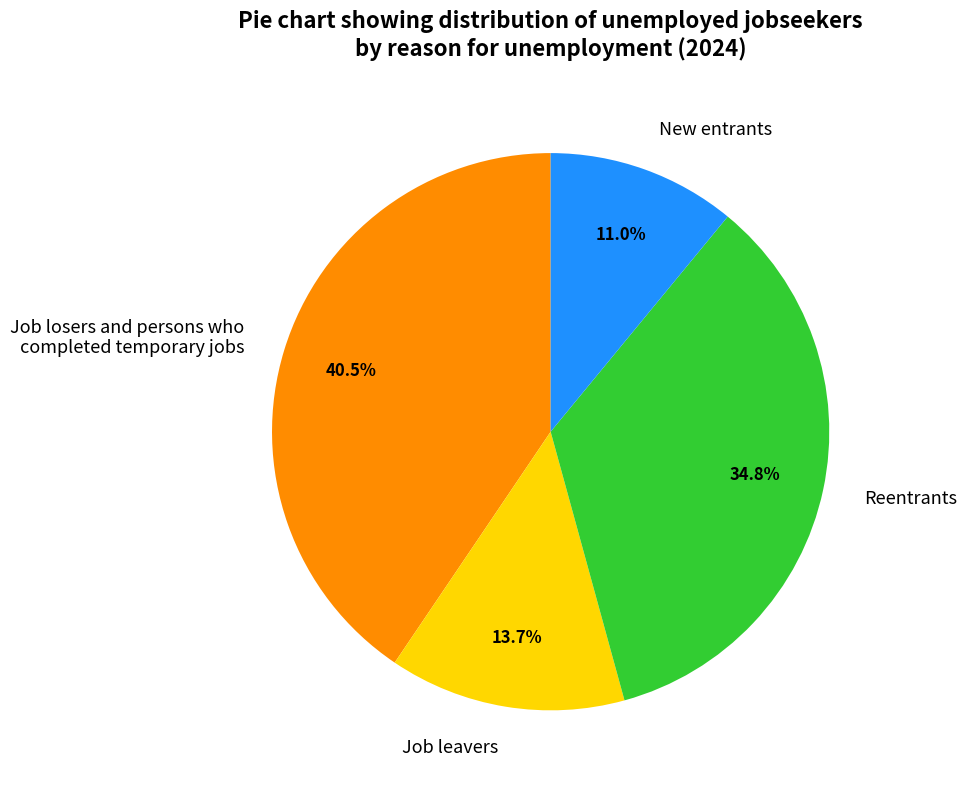

What percentage do New entrants and Job losers and persons who completed temporary jobs together represent?

51.5%